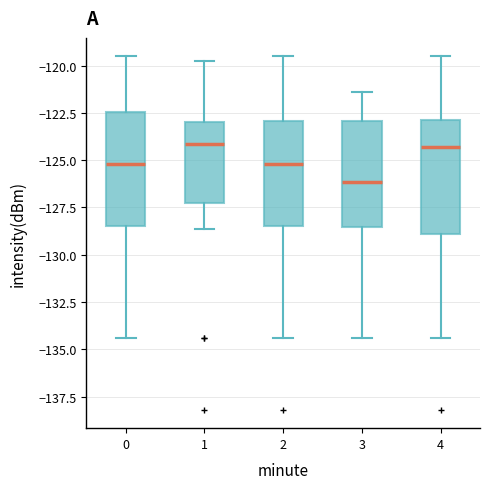

Where does the upper whisker of the box at x = 2 end on the y-axis? The values are not printed on the chart, so give them approximately, as read against the axis.

-119.5